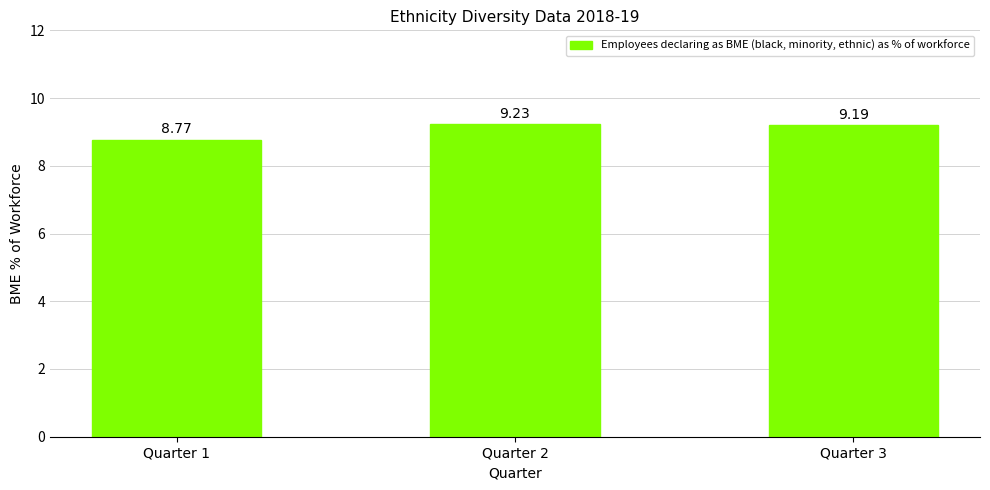

What is the sum of the values at Quarter 2 and Quarter 1?

18.0